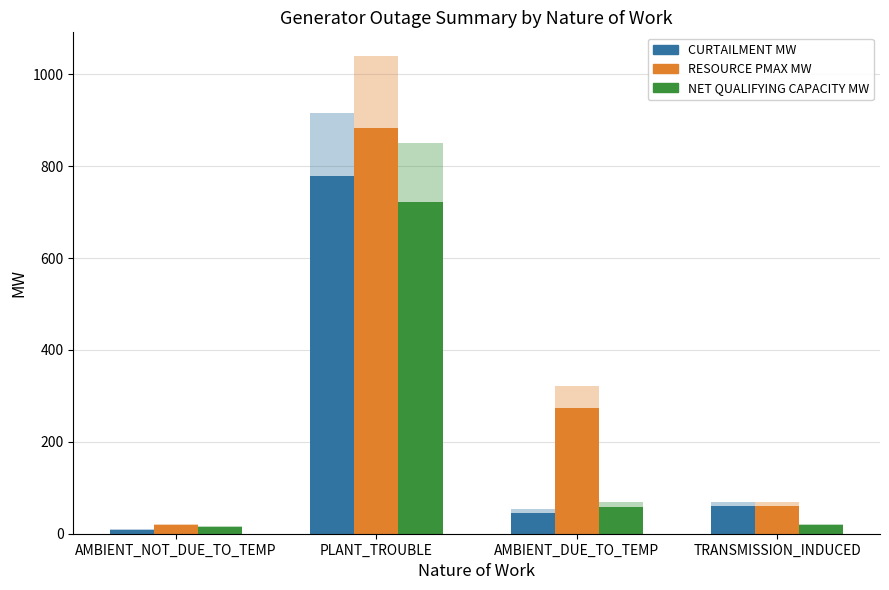

At TRANSMISSION_INDUCED, list the series in order from largest to smallest.

CURTAILMENT MW, RESOURCE PMAX MW, NET QUALIFYING CAPACITY MW